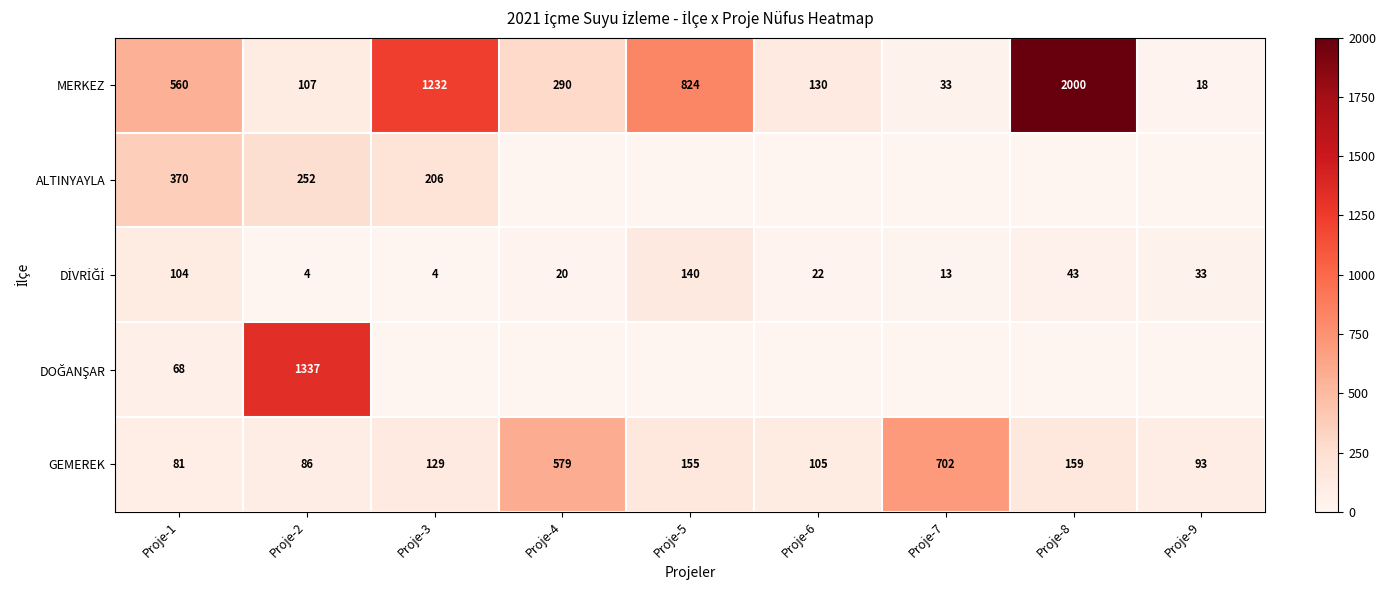

List the labels in order of MERKEZ value, smallest first.

Proje-9, Proje-7, Proje-2, Proje-6, Proje-4, Proje-1, Proje-5, Proje-3, Proje-8